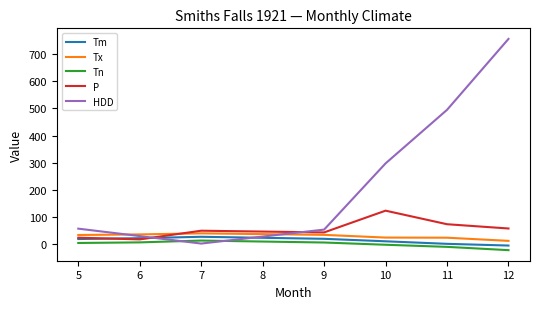

How many times do HDD and Tn cross each other?

2